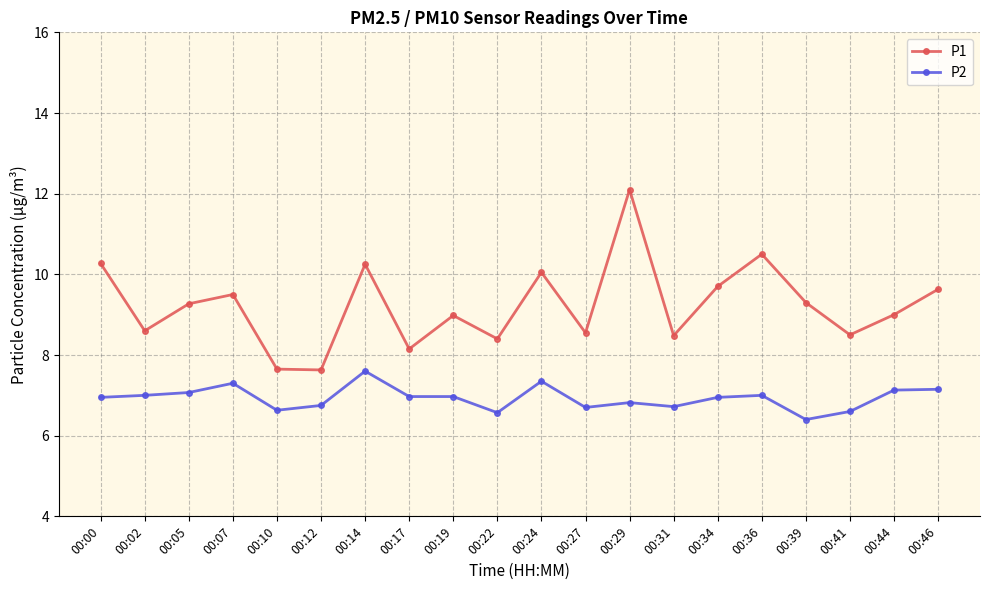

List the series in order of their overall mean, highest first.

P1, P2